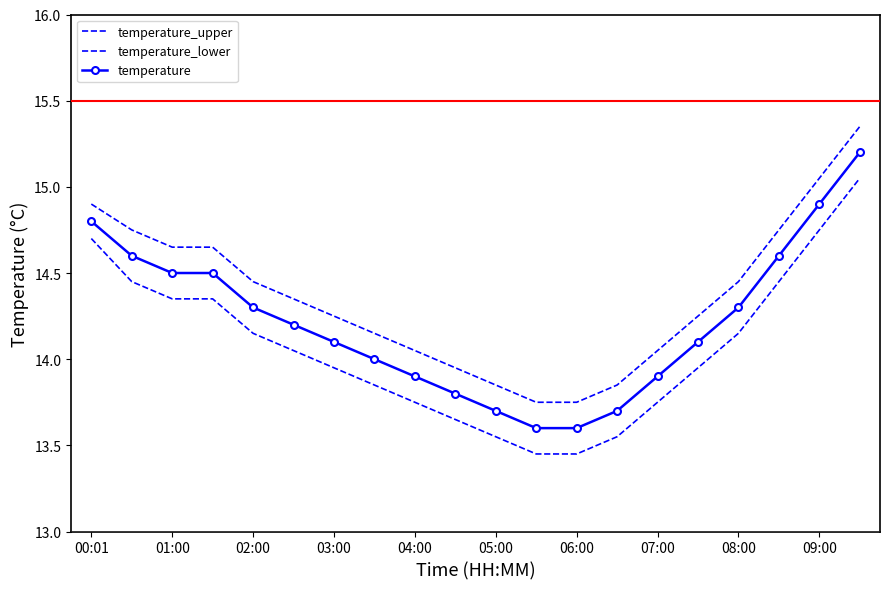

True or false: temperature_upper and temperature_lower intersect in this chart.

False